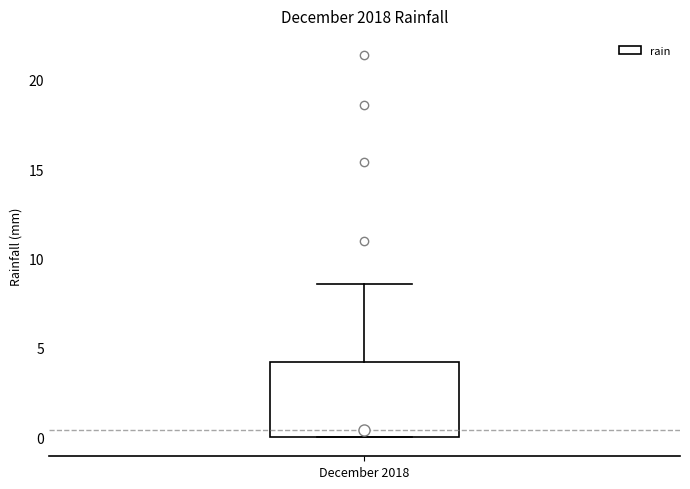

Transcribe this box plot: give where the median line is, the range the box spans, and where the two whiskers end, as read against the y-axis. The values are not printed on the chart, so give them approximately, as read against the axis.

median 0.5, box 0.0 to 4.0, whiskers 0.0 to 8.5